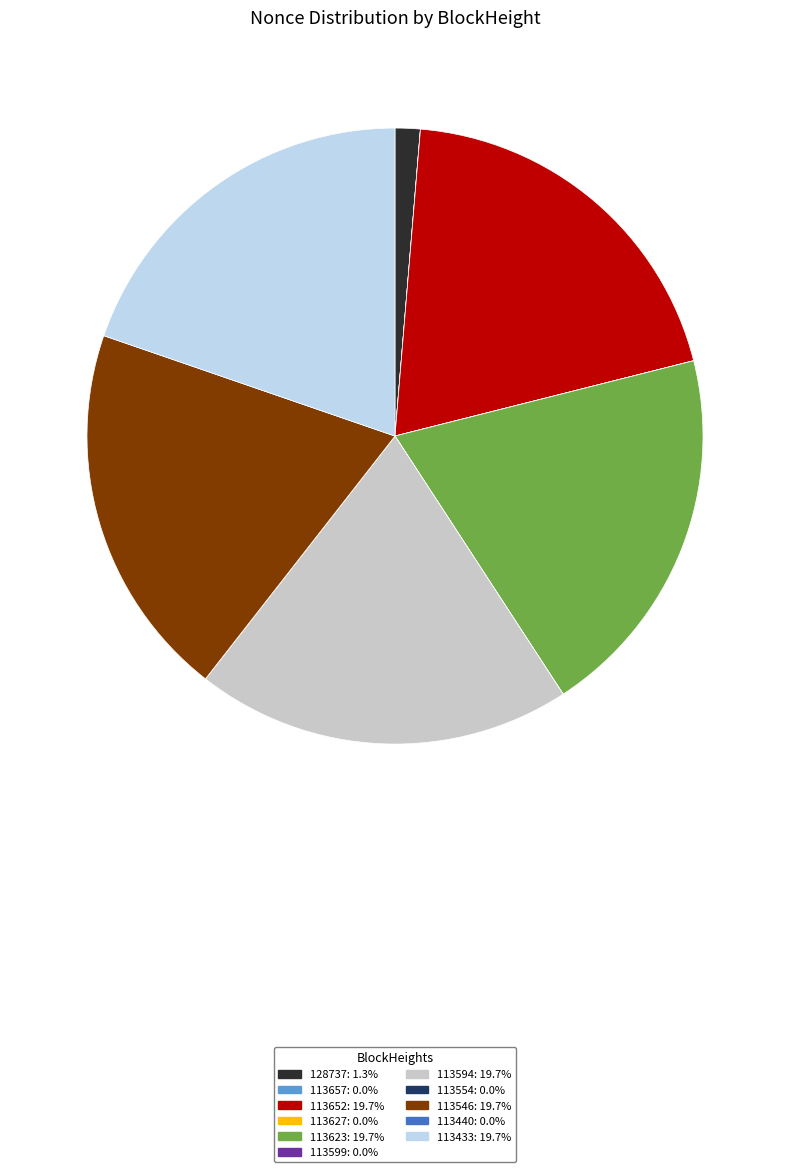

Is the sum of 113594 and 128737 greater than half?

No